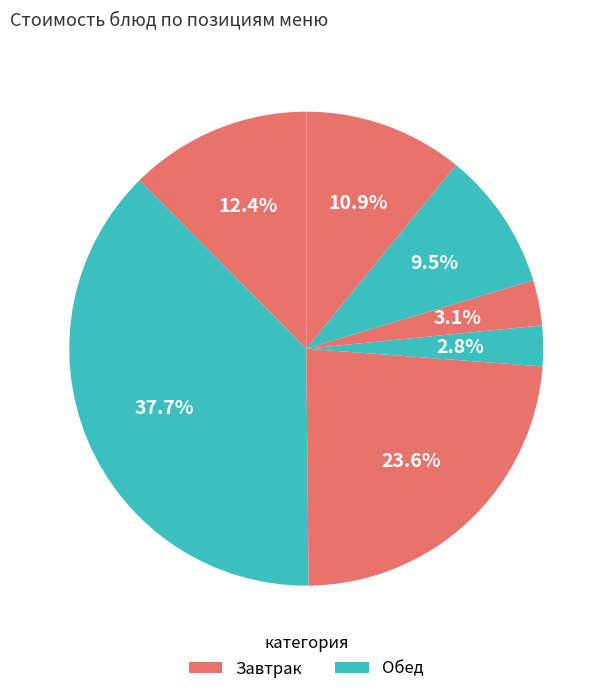

How many segments does this pie chart have?

7